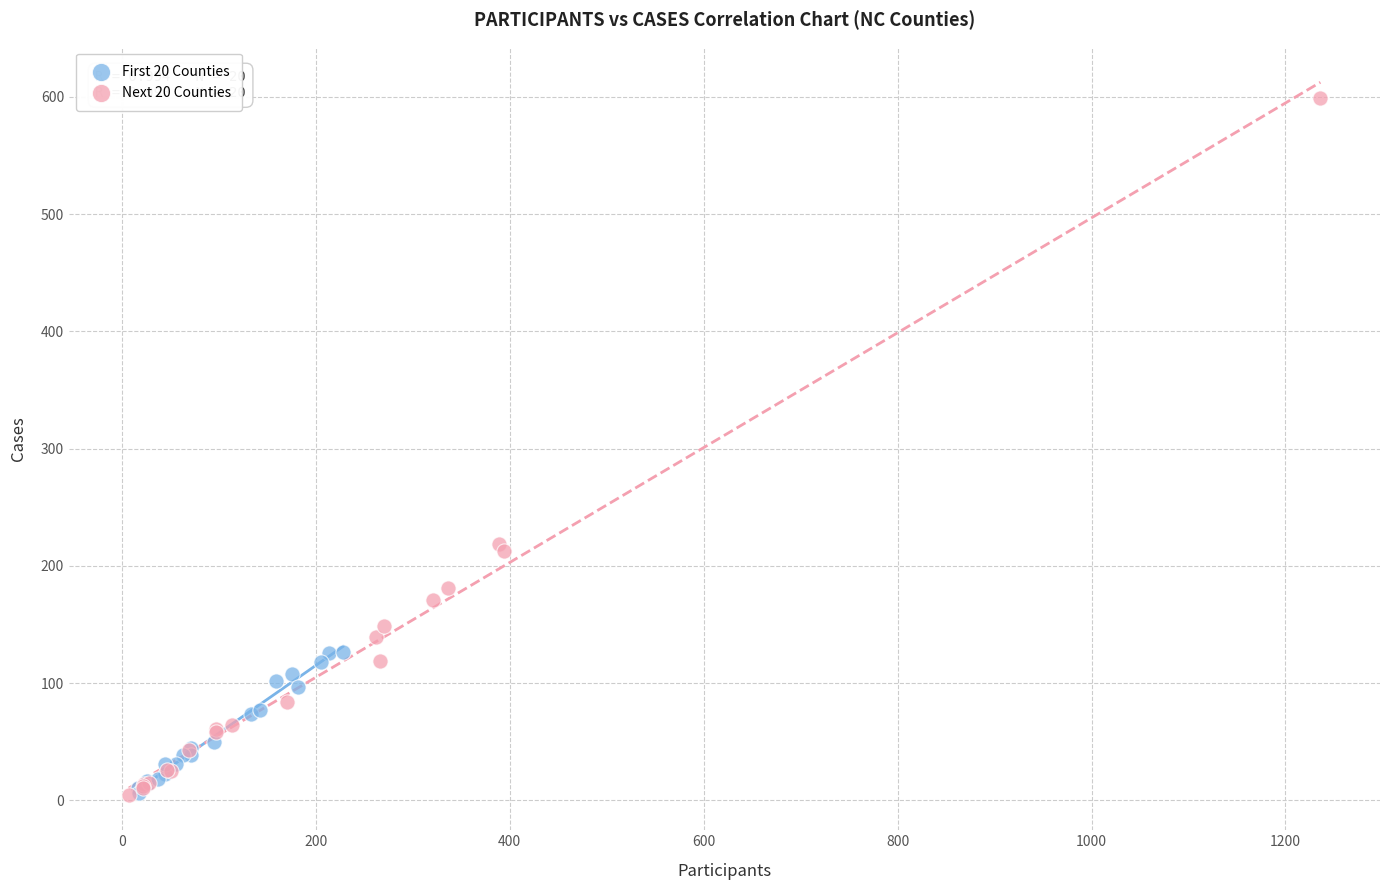

Which series has the largest Y range (max minus min)?

Next 20 Counties